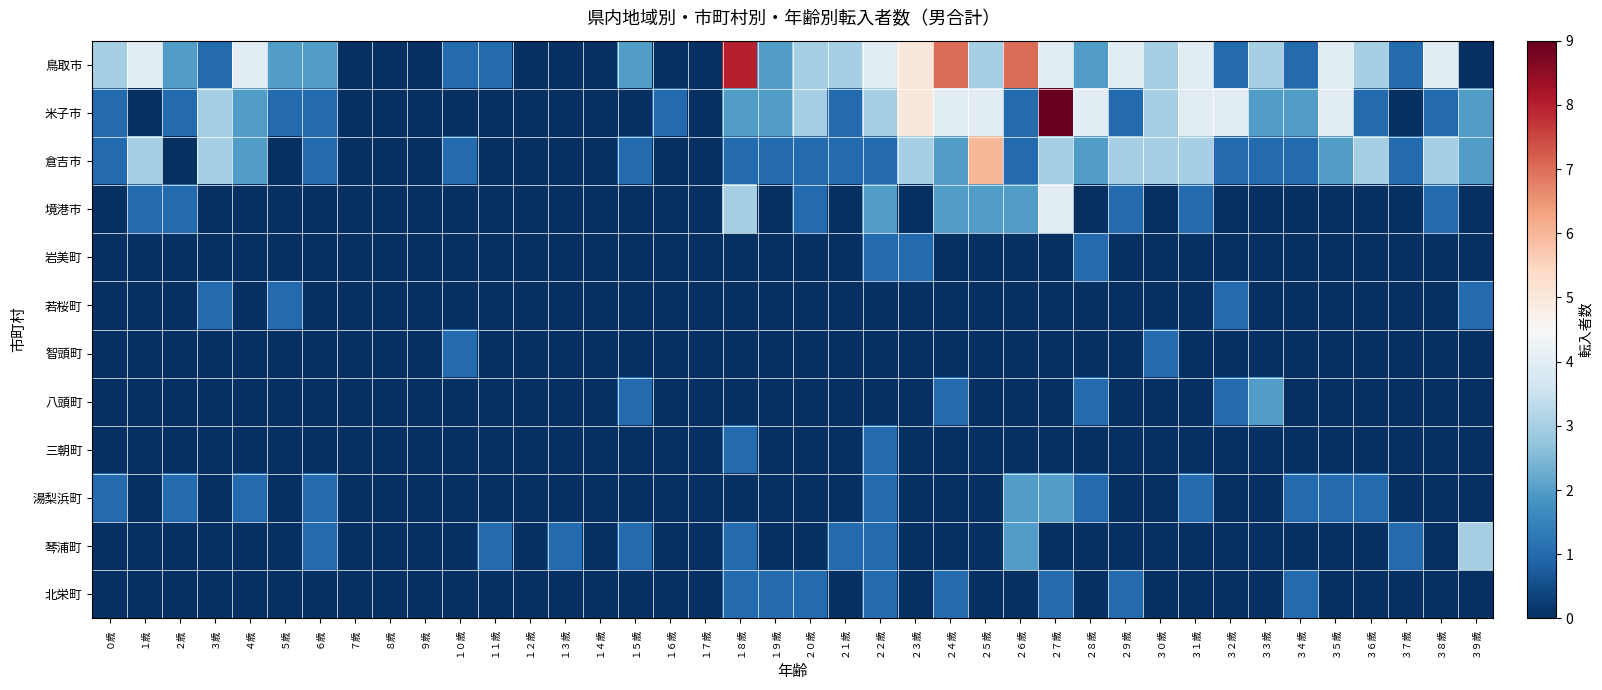

Reading left to right, transcribe all the data shown in this chart.

鳥取市: ０歳=3	１歳=4	２歳=2	３歳=1	４歳=4	５歳=2	６歳=2	７歳=0	８歳=0	９歳=0	１０歳=1	１１歳=1	１２歳=0	１３歳=0	１４歳=0	１５歳=2	１６歳=0	１７歳=0	１８歳=8	１９歳=2	２０歳=3	２１歳=3	２２歳=4	２３歳=5	２４歳=7	２５歳=3	２６歳=7	２７歳=4	２８歳=2	２９歳=4	３０歳=3	３１歳=4	３２歳=1	３３歳=3	３４歳=1	３５歳=4	３６歳=3	３７歳=1	３８歳=4	３９歳=0
米子市: ０歳=1	１歳=0	２歳=1	３歳=3	４歳=2	５歳=1	６歳=1	７歳=0	８歳=0	９歳=0	１０歳=0	１１歳=0	１２歳=0	１３歳=0	１４歳=0	１５歳=0	１６歳=1	１７歳=0	１８歳=2	１９歳=2	２０歳=3	２１歳=1	２２歳=3	２３歳=5	２４歳=4	２５歳=4	２６歳=1	２７歳=9	２８歳=4	２９歳=1	３０歳=3	３１歳=4	３２歳=4	３３歳=2	３４歳=2	３５歳=4	３６歳=1	３７歳=0	３８歳=1	３９歳=2
倉吉市: ０歳=1	１歳=3	２歳=0	３歳=3	４歳=2	５歳=0	６歳=1	７歳=0	８歳=0	９歳=0	１０歳=1	１１歳=0	１２歳=0	１３歳=0	１４歳=0	１５歳=1	１６歳=0	１７歳=0	１８歳=1	１９歳=1	２０歳=1	２１歳=1	２２歳=1	２３歳=3	２４歳=2	２５歳=6	２６歳=1	２７歳=3	２８歳=2	２９歳=3	３０歳=3	３１歳=3	３２歳=1	３３歳=1	３４歳=1	３５歳=2	３６歳=3	３７歳=1	３８歳=3	３９歳=2
境港市: ０歳=0	１歳=1	２歳=1	３歳=0	４歳=0	５歳=0	６歳=0	７歳=0	８歳=0	９歳=0	１０歳=0	１１歳=0	１２歳=0	１３歳=0	１４歳=0	１５歳=0	１６歳=0	１７歳=0	１８歳=3	１９歳=0	２０歳=1	２１歳=0	２２歳=2	２３歳=0	２４歳=2	２５歳=2	２６歳=2	２７歳=4	２８歳=0	２９歳=1	３０歳=0	３１歳=1	３２歳=0	３３歳=0	３４歳=0	３５歳=0	３６歳=0	３７歳=0	３８歳=1	３９歳=0
岩美町: ０歳=0	１歳=0	２歳=0	３歳=0	４歳=0	５歳=0	６歳=0	７歳=0	８歳=0	９歳=0	１０歳=0	１１歳=0	１２歳=0	１３歳=0	１４歳=0	１５歳=0	１６歳=0	１７歳=0	１８歳=0	１９歳=0	２０歳=0	２１歳=0	２２歳=1	２３歳=1	２４歳=0	２５歳=0	２６歳=0	２７歳=0	２８歳=1	２９歳=0	３０歳=0	３１歳=0	３２歳=0	３３歳=0	３４歳=0	３５歳=0	３６歳=0	３７歳=0	３８歳=0	３９歳=0
若桜町: ０歳=0	１歳=0	２歳=0	３歳=1	４歳=0	５歳=1	６歳=0	７歳=0	８歳=0	９歳=0	１０歳=0	１１歳=0	１２歳=0	１３歳=0	１４歳=0	１５歳=0	１６歳=0	１７歳=0	１８歳=0	１９歳=0	２０歳=0	２１歳=0	２２歳=0	２３歳=0	２４歳=0	２５歳=0	２６歳=0	２７歳=0	２８歳=0	２９歳=0	３０歳=0	３１歳=0	３２歳=1	３３歳=0	３４歳=0	３５歳=0	３６歳=0	３７歳=0	３８歳=0	３９歳=1
智頭町: ０歳=0	１歳=0	２歳=0	３歳=0	４歳=0	５歳=0	６歳=0	７歳=0	８歳=0	９歳=0	１０歳=1	１１歳=0	１２歳=0	１３歳=0	１４歳=0	１５歳=0	１６歳=0	１７歳=0	１８歳=0	１９歳=0	２０歳=0	２１歳=0	２２歳=0	２３歳=0	２４歳=0	２５歳=0	２６歳=0	２７歳=0	２８歳=0	２９歳=0	３０歳=1	３１歳=0	３２歳=0	３３歳=0	３４歳=0	３５歳=0	３６歳=0	３７歳=0	３８歳=0	３９歳=0
八頭町: ０歳=0	１歳=0	２歳=0	３歳=0	４歳=0	５歳=0	６歳=0	７歳=0	８歳=0	９歳=0	１０歳=0	１１歳=0	１２歳=0	１３歳=0	１４歳=0	１５歳=1	１６歳=0	１７歳=0	１８歳=0	１９歳=0	２０歳=0	２１歳=0	２２歳=0	２３歳=0	２４歳=1	２５歳=0	２６歳=0	２７歳=0	２８歳=1	２９歳=0	３０歳=0	３１歳=0	３２歳=1	３３歳=2	３４歳=0	３５歳=0	３６歳=0	３７歳=0	３８歳=0	３９歳=0
三朝町: ０歳=0	１歳=0	２歳=0	３歳=0	４歳=0	５歳=0	６歳=0	７歳=0	８歳=0	９歳=0	１０歳=0	１１歳=0	１２歳=0	１３歳=0	１４歳=0	１５歳=0	１６歳=0	１７歳=0	１８歳=1	１９歳=0	２０歳=0	２１歳=0	２２歳=1	２３歳=0	２４歳=0	２５歳=0	２６歳=0	２７歳=0	２８歳=0	２９歳=0	３０歳=0	３１歳=0	３２歳=0	３３歳=0	３４歳=0	３５歳=0	３６歳=0	３７歳=0	３８歳=0	３９歳=0
湯梨浜町: ０歳=1	１歳=0	２歳=1	３歳=0	４歳=1	５歳=0	６歳=1	７歳=0	８歳=0	９歳=0	１０歳=0	１１歳=0	１２歳=0	１３歳=0	１４歳=0	１５歳=0	１６歳=0	１７歳=0	１８歳=0	１９歳=0	２０歳=0	２１歳=0	２２歳=1	２３歳=0	２４歳=0	２５歳=0	２６歳=2	２７歳=2	２８歳=1	２９歳=0	３０歳=0	３１歳=1	３２歳=0	３３歳=0	３４歳=1	３５歳=1	３６歳=1	３７歳=0	３８歳=0	３９歳=0
琴浦町: ０歳=0	１歳=0	２歳=0	３歳=0	４歳=0	５歳=0	６歳=1	７歳=0	８歳=0	９歳=0	１０歳=0	１１歳=1	１２歳=0	１３歳=1	１４歳=0	１５歳=1	１６歳=0	１７歳=0	１８歳=1	１９歳=0	２０歳=0	２１歳=1	２２歳=1	２３歳=0	２４歳=0	２５歳=0	２６歳=2	２７歳=0	２８歳=0	２９歳=0	３０歳=0	３１歳=0	３２歳=0	３３歳=0	３４歳=0	３５歳=0	３６歳=0	３７歳=1	３８歳=0	３９歳=3
北栄町: ０歳=0	１歳=0	２歳=0	３歳=0	４歳=0	５歳=0	６歳=0	７歳=0	８歳=0	９歳=0	１０歳=0	１１歳=0	１２歳=0	１３歳=0	１４歳=0	１５歳=0	１６歳=0	１７歳=0	１８歳=1	１９歳=1	２０歳=1	２１歳=0	２２歳=1	２３歳=0	２４歳=1	２５歳=0	２６歳=0	２７歳=1	２８歳=0	２９歳=1	３０歳=0	３１歳=0	３２歳=0	３３歳=0	３４歳=1	３５歳=0	３６歳=0	３７歳=0	３８歳=0	３９歳=0